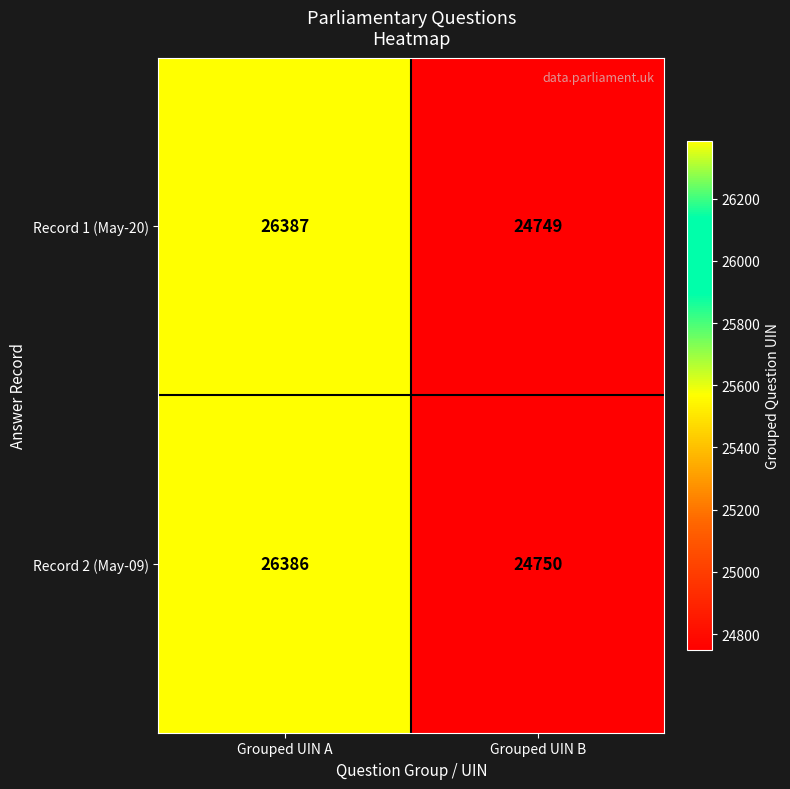

Is it true that Record 2 (May-09) equals 24750 at Grouped UIN B?

True